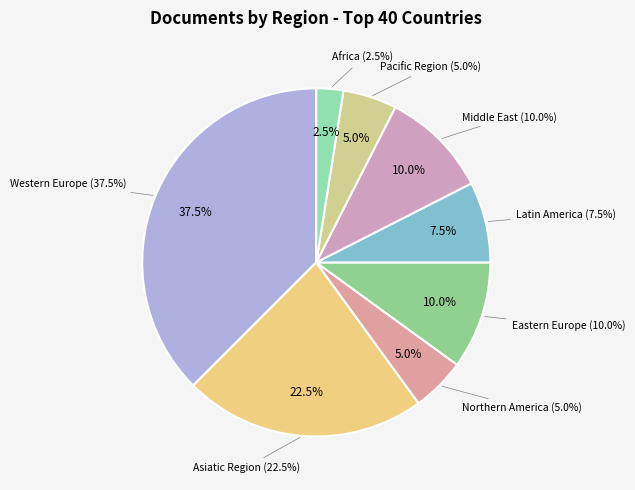

Rank the categories by value from lowest to highest.

Africa, Northern America, Pacific Region, Latin America, Eastern Europe, Middle East, Asiatic Region, Western Europe